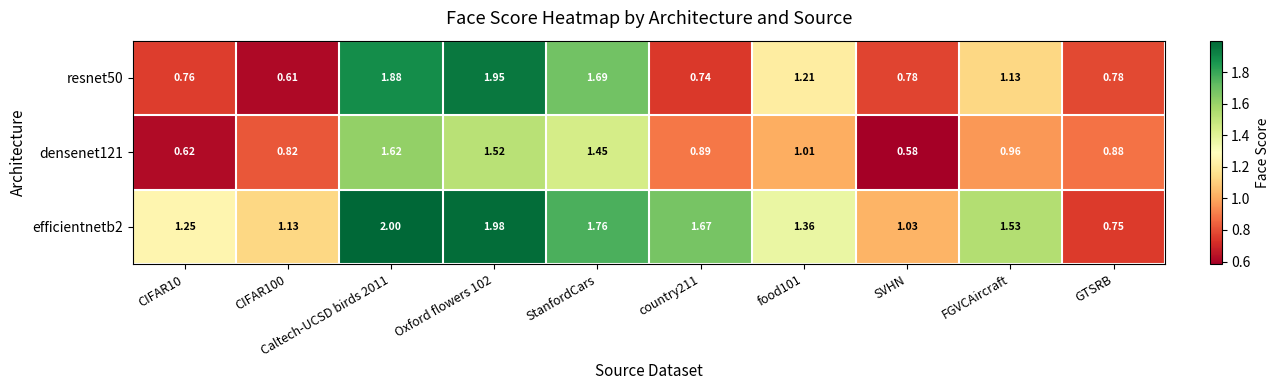

Is the value of resnet50 at GTSRB greater than the value of densenet121 at food101?

No